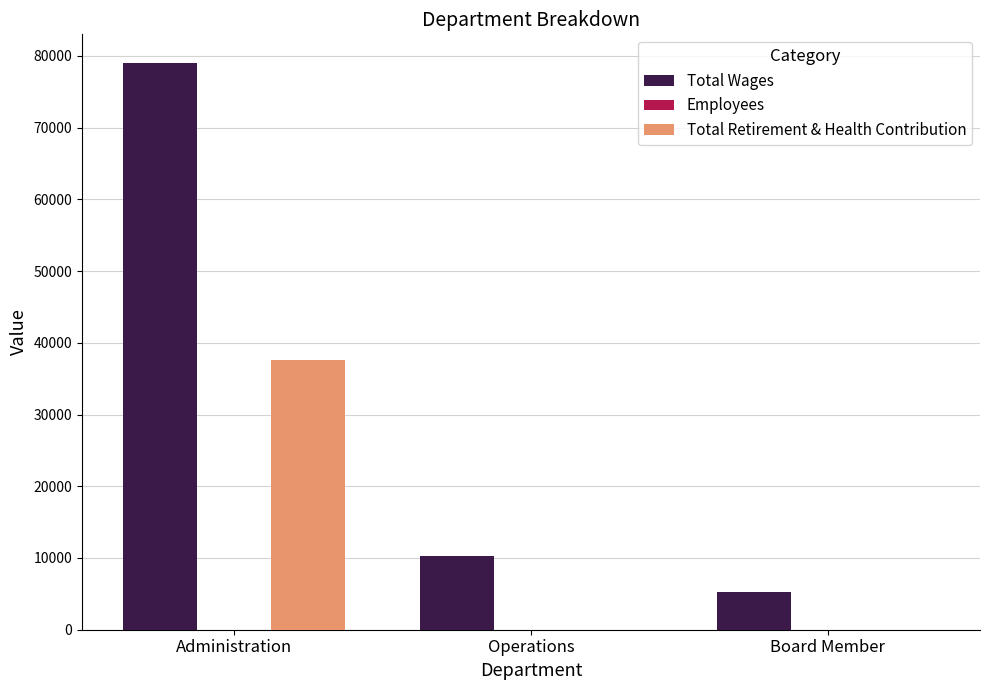

What is the total value across all series at Board Member?

5307